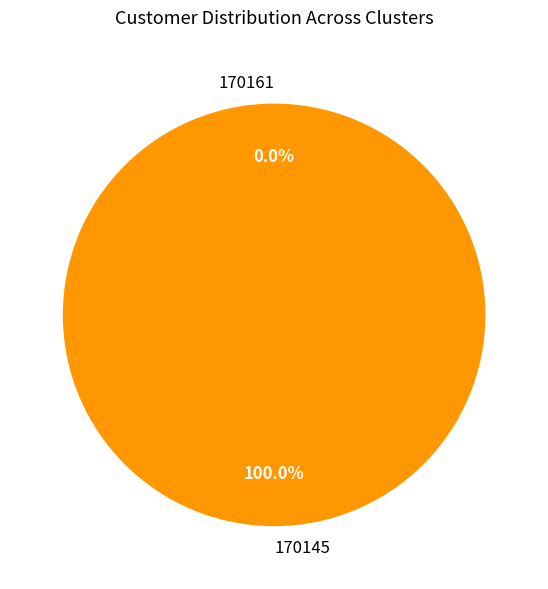

Between 170161 and 170145, which is larger?

170145